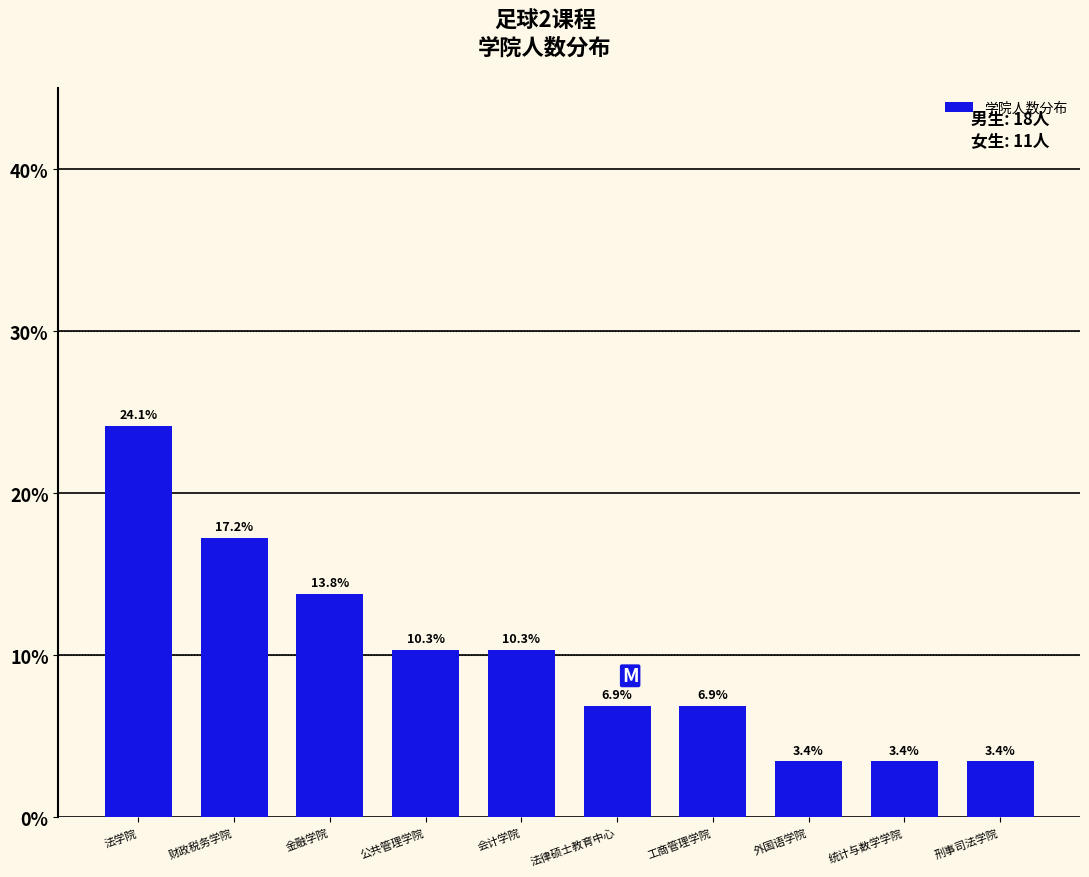

Reading right to left, what are all the values shown in this chart?

3.4	3.4	3.4	6.9	6.9	10.3	10.3	13.8	17.2	24.1